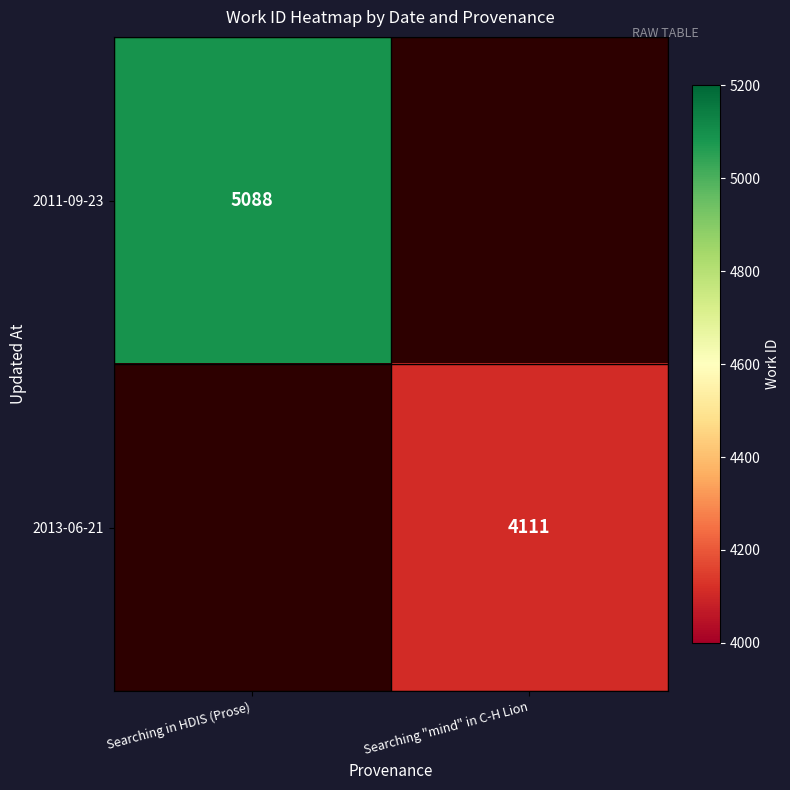

Is it true that 2013-06-21 equals 4111 at Searching "mind" in C-H Lion?

True